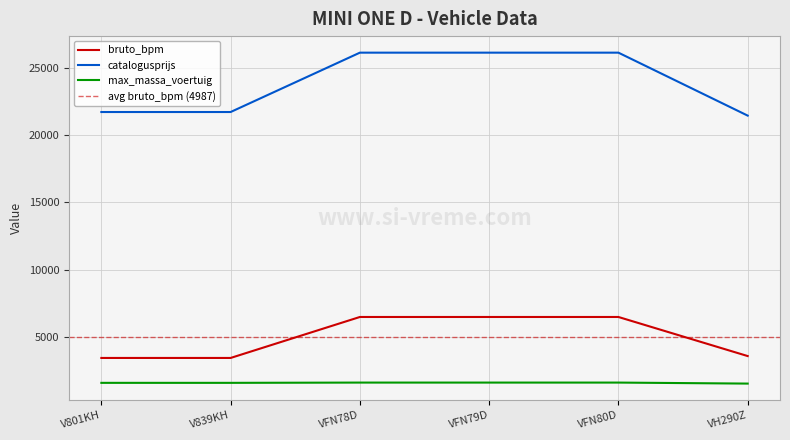

Does the chart display data point markers on the line(s)?

No